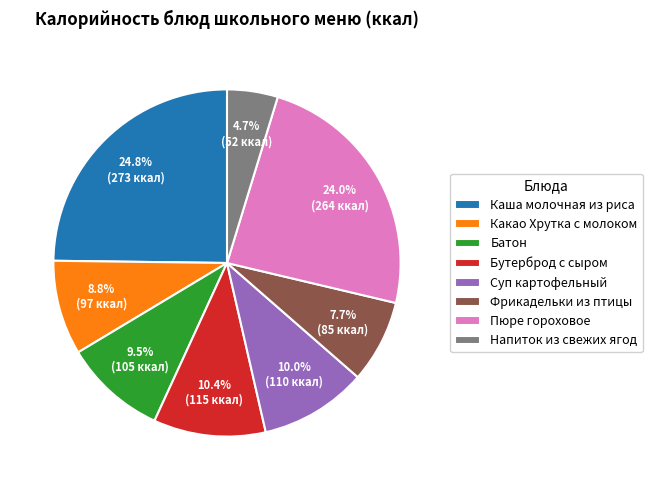

How many segments does this pie chart have?

8